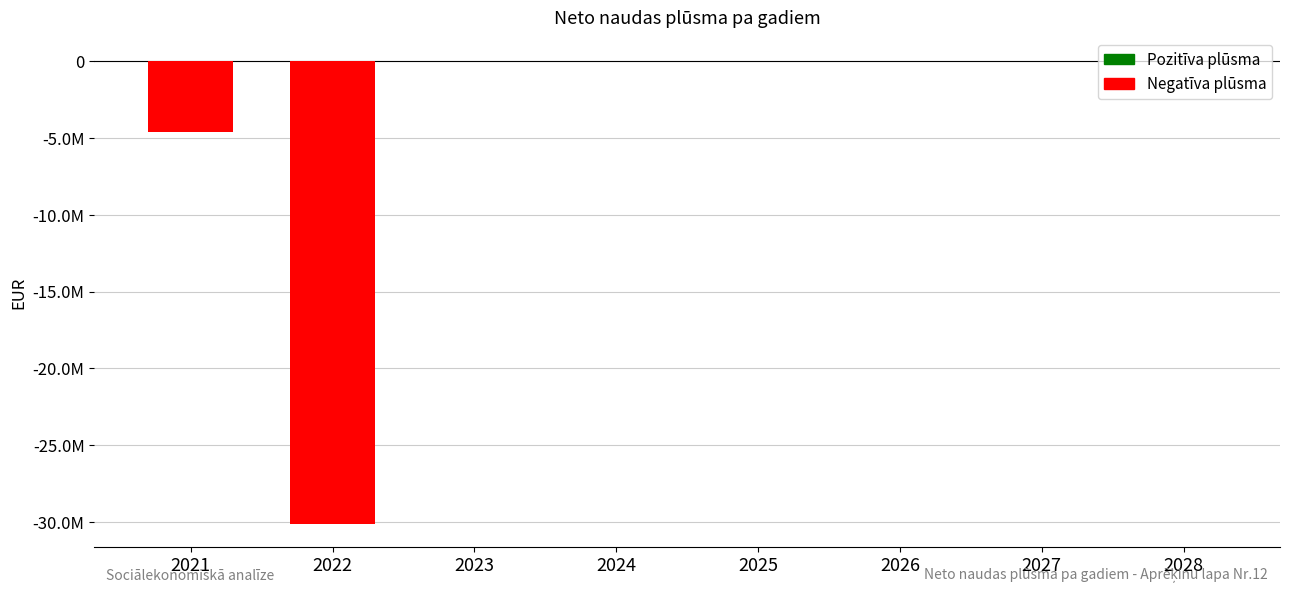

The chart shows a value of 12653.8 at 2028. True or false?

True